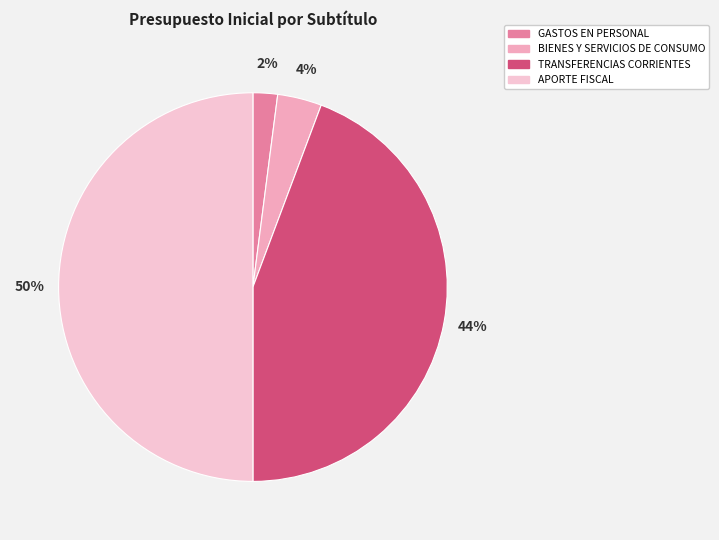

What percentage do APORTE FISCAL and BIENES Y SERVICIOS DE CONSUMO together represent?

53.7%